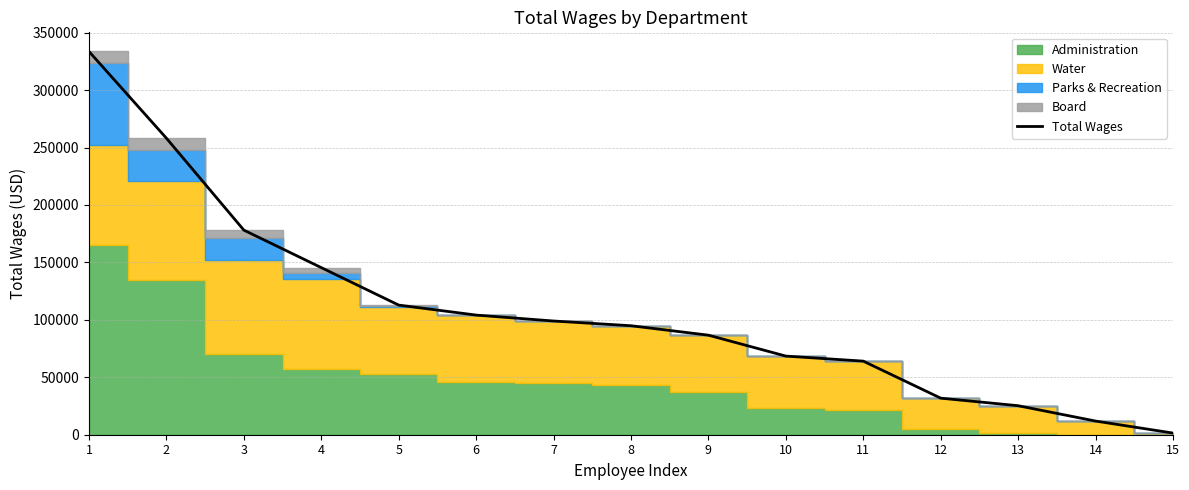

List the labels in order of value, largest first.

1, 2, 3, 4, 5, 6, 7, 8, 9, 10, 11, 12, 13, 14, 15